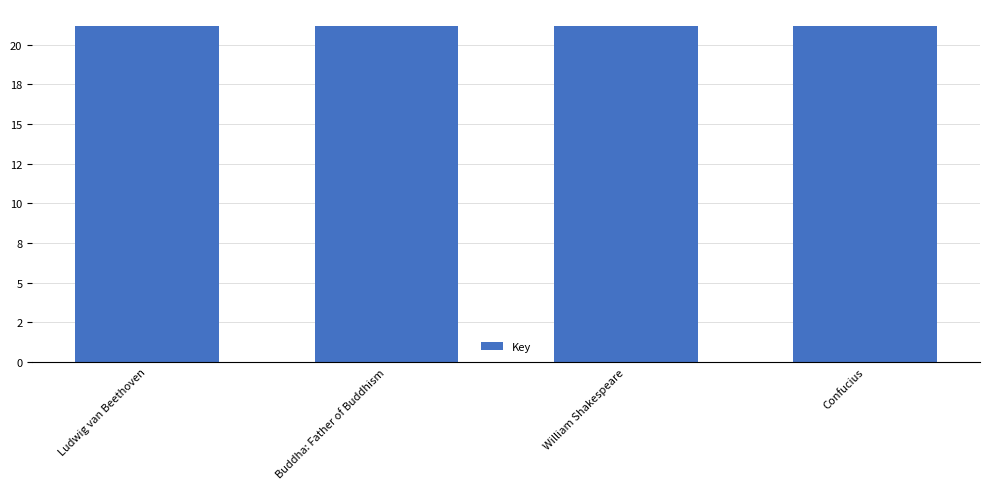

What position from the right is Confucius?

1